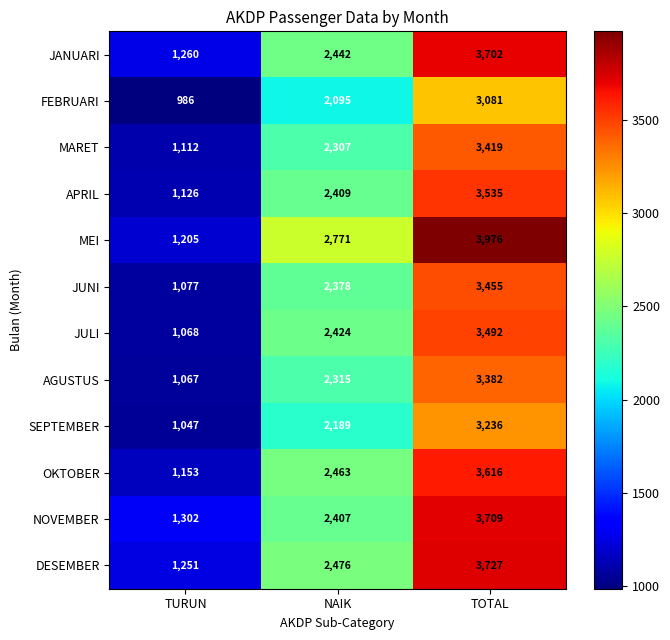

Which series has the largest total across all categories?

MEI